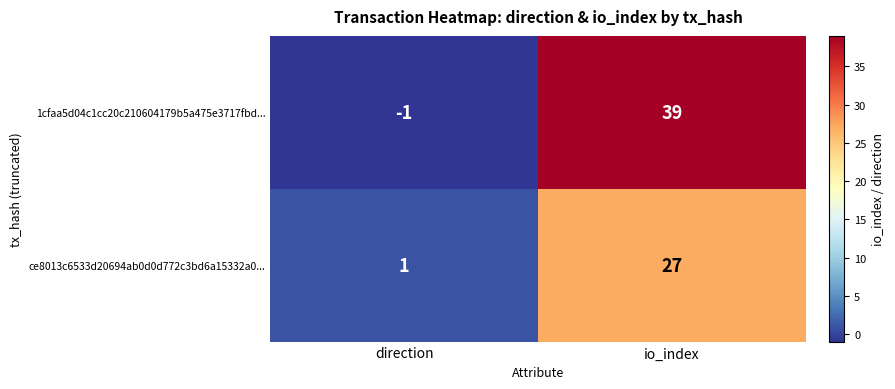

Reading right to left, extract all data points from this chart.

1cfaa5d04c1cc20c210604179b5a475e3717fbd...: 39	-1
ce8013c6533d20694ab0d0d772c3bd6a15332a0...: 27	1